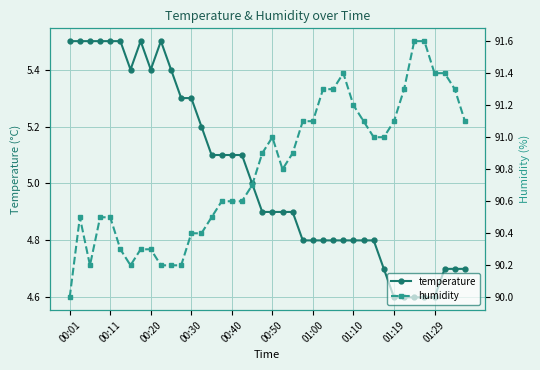

True or false: temperature has a value of 3.4 at 00:11.

False